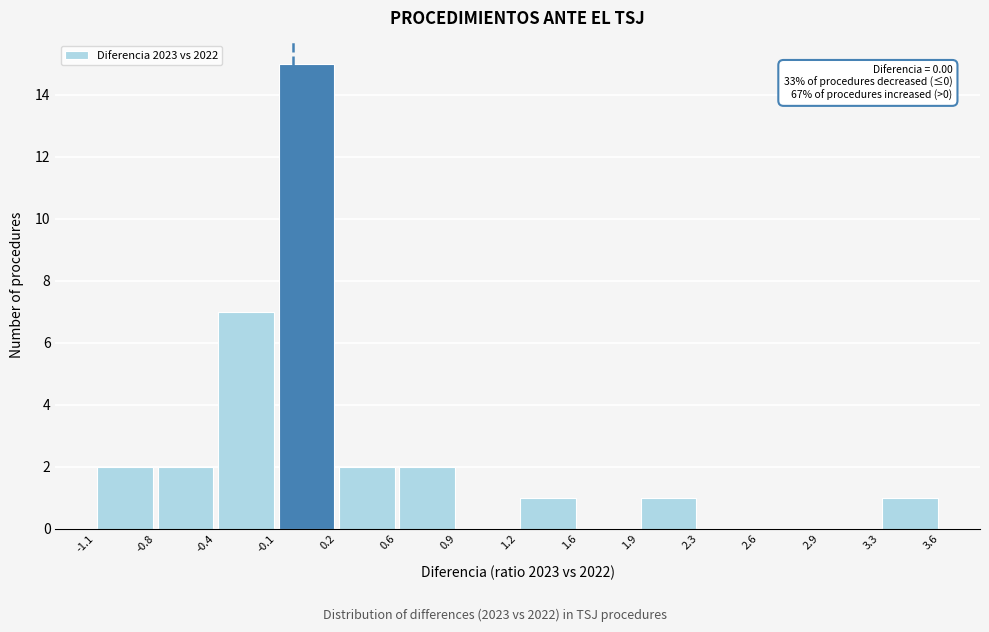

Which range on the x-axis has the tallest bar?

-0.1 to 0.2